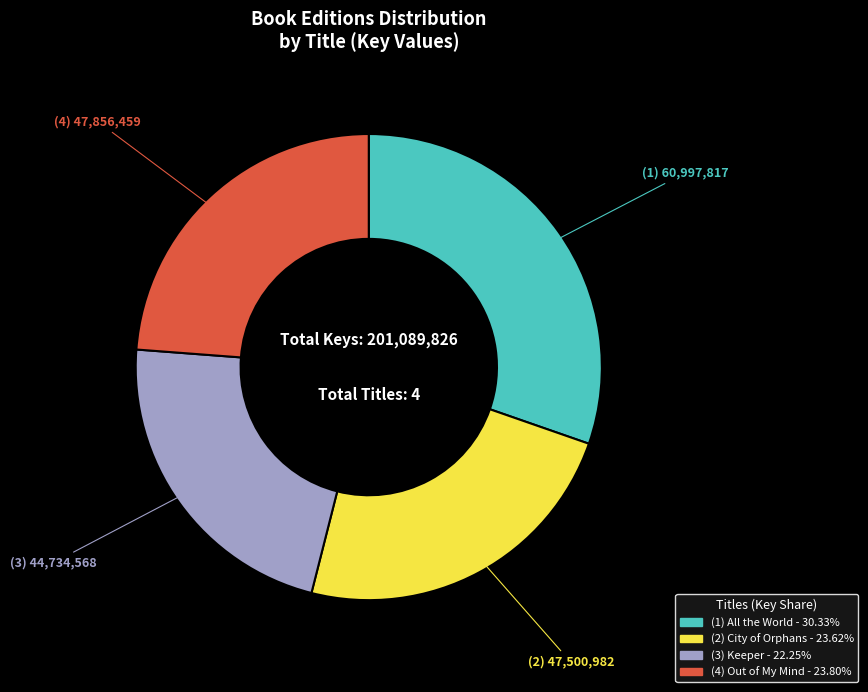

Is there any slice that represents more than half of the pie?

No